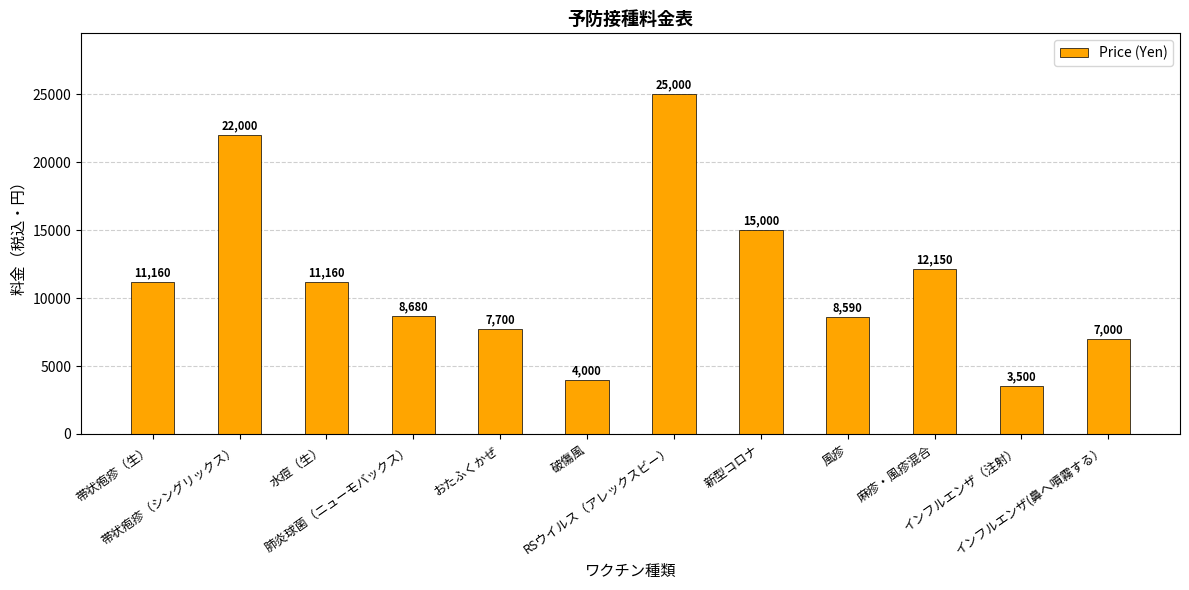

The chart shows a value of 7700 at おたふくかぜ. True or false?

True